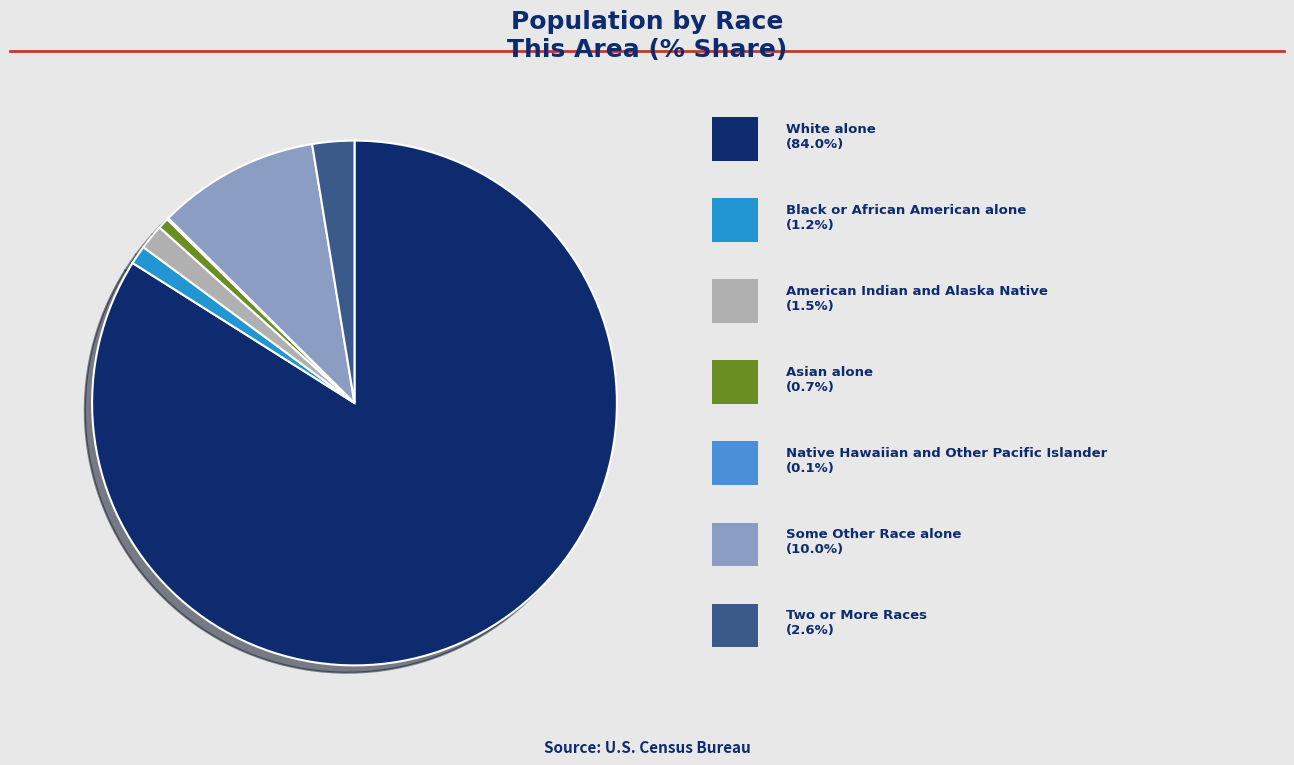

Is there any slice that represents more than half of the pie?

Yes